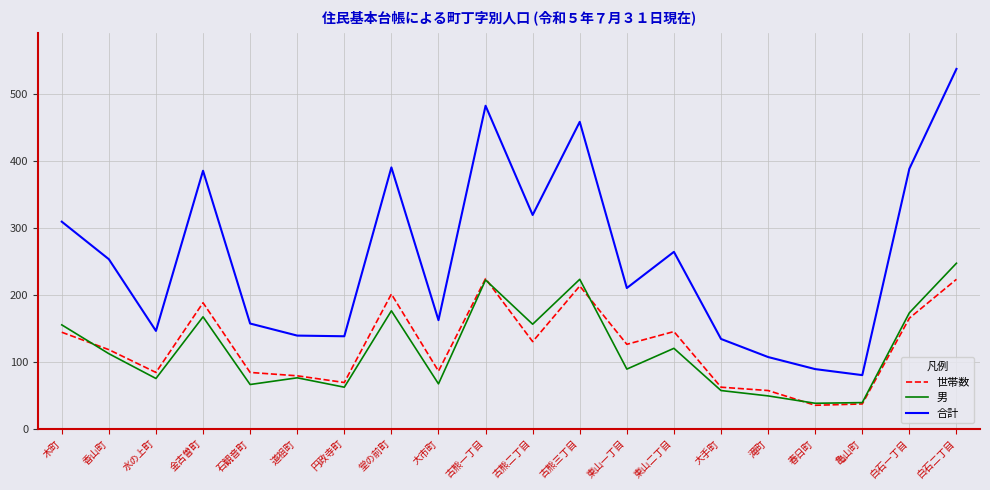

What is the sum of the 世帯数 values at 古熊一丁目 and 亀山町?

261